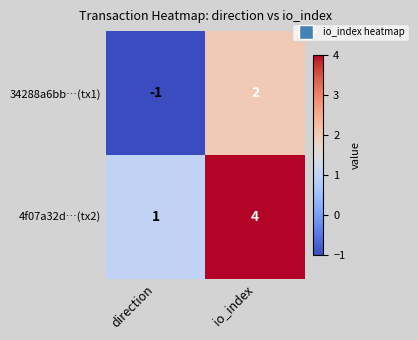

Rank the series by their average value, from lowest to highest.

34288a6bb…(tx1), 4f07a32d…(tx2)